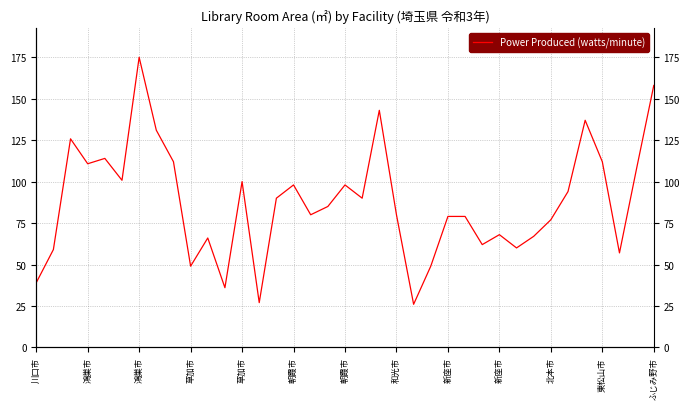

What is the difference between the second highest and second lowest values?

131.0